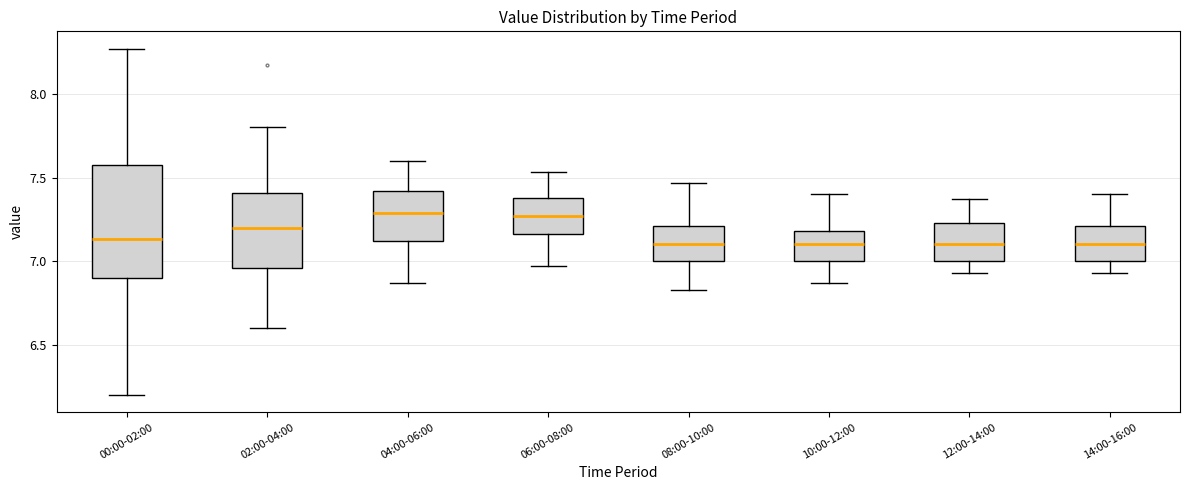

Reading left to right, read every box against the y-axis: the position of its median line, the range the box covers, and the ends of its whiskers. The values are not printed on the chart, so give them approximately, as read against the axis.

00:00-02:00: median 7.15, box 6.90 to 7.60, whiskers 6.20 to 8.25
02:00-04:00: median 7.20, box 6.95 to 7.40, whiskers 6.60 to 7.80
04:00-06:00: median 7.30, box 7.10 to 7.40, whiskers 6.85 to 7.60
06:00-08:00: median 7.25, box 7.15 to 7.40, whiskers 6.95 to 7.55
08:00-10:00: median 7.10, box 7.00 to 7.20, whiskers 6.85 to 7.45
10:00-12:00: median 7.10, box 7.00 to 7.20, whiskers 6.85 to 7.40
12:00-14:00: median 7.10, box 7.00 to 7.25, whiskers 6.95 to 7.35
14:00-16:00: median 7.10, box 7.00 to 7.20, whiskers 6.95 to 7.40